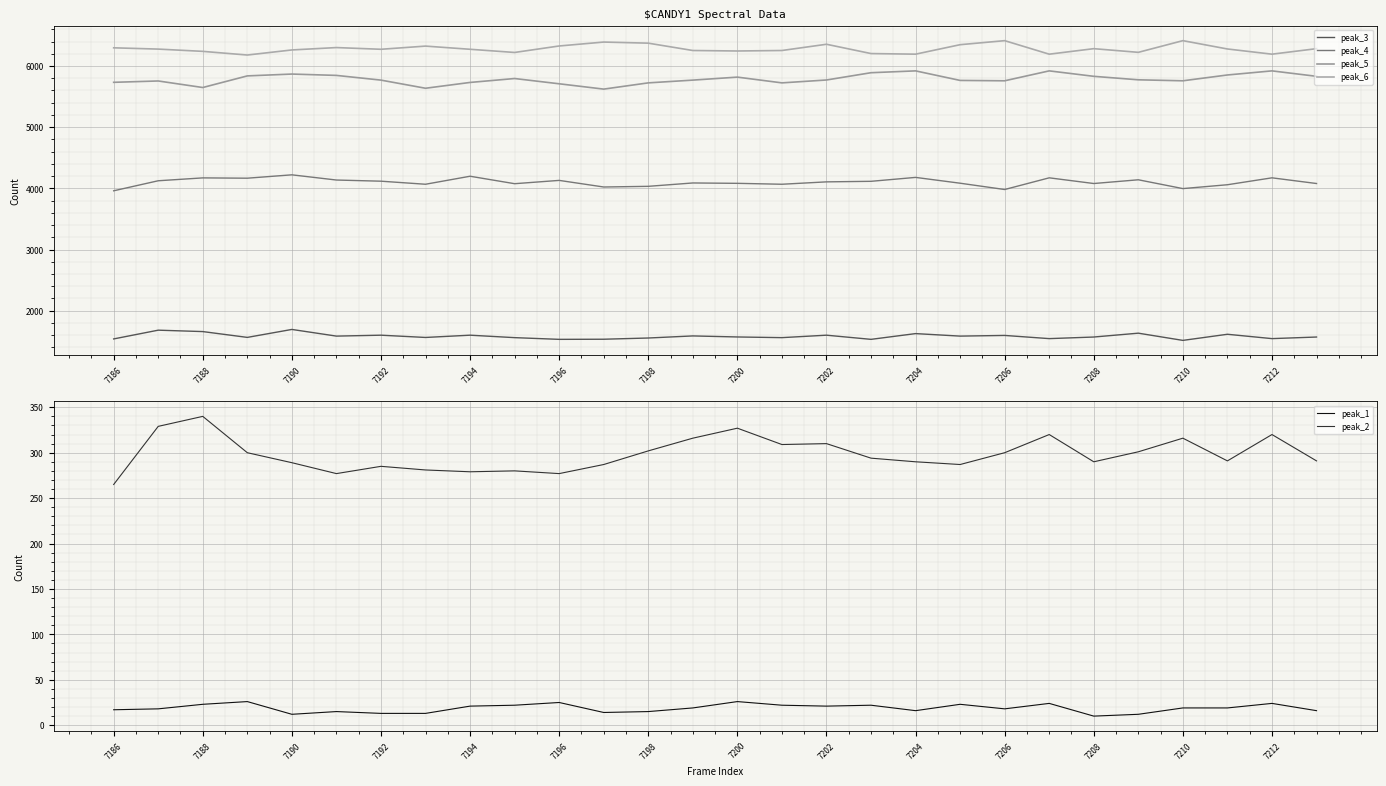

Reading left to right, extract all data points from this chart.

peak_3: 1539	1682	1659	1564	1694	1585	1600	1563	1600	1560	1532	1534	1554	1588	1571	1560	1600	1532	1626	1585	1596	1544	1570	1633	1515	1615	1544	1570
peak_4: 3960	4124	4171	4166	4221	4136	4117	4067	4198	4076	4130	4022	4033	4088	4082	4067	4106	4115	4179	4084	3981	4172	4079	4140	3996	4059	4172	4079
peak_5: 5733	5755	5648	5838	5868	5846	5769	5636	5731	5795	5709	5622	5724	5769	5818	5724	5771	5890	5920	5764	5758	5920	5831	5774	5758	5853	5920	5831
peak_6: 6297	6276	6239	6179	6262	6301	6273	6325	6273	6221	6327	6391	6373	6253	6245	6253	6355	6203	6193	6348	6414	6193	6283	6223	6414	6278	6193	6283
peak_1: 17	18	23	26	12	15	13	13	21	22	25	14	15	19	26	22	21	22	16	23	18	24	10	12	19	19	24	16
peak_2: 265	329	340	300	289	277	285	281	279	280	277	287	302	316	327	309	310	294	290	287	300	320	290	301	316	291	320	291